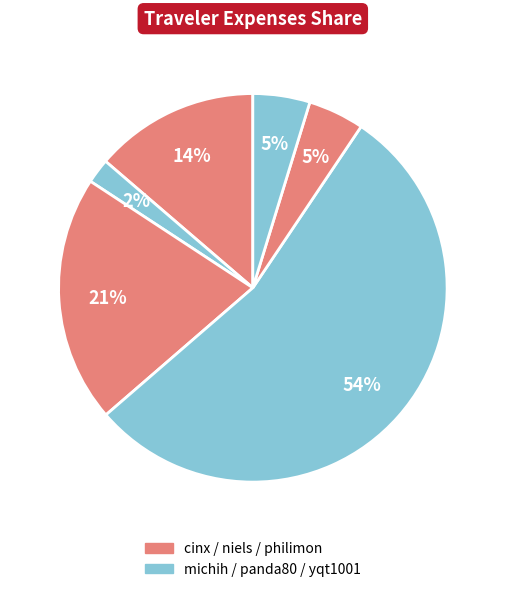

Count the number of slices in the pie.

6